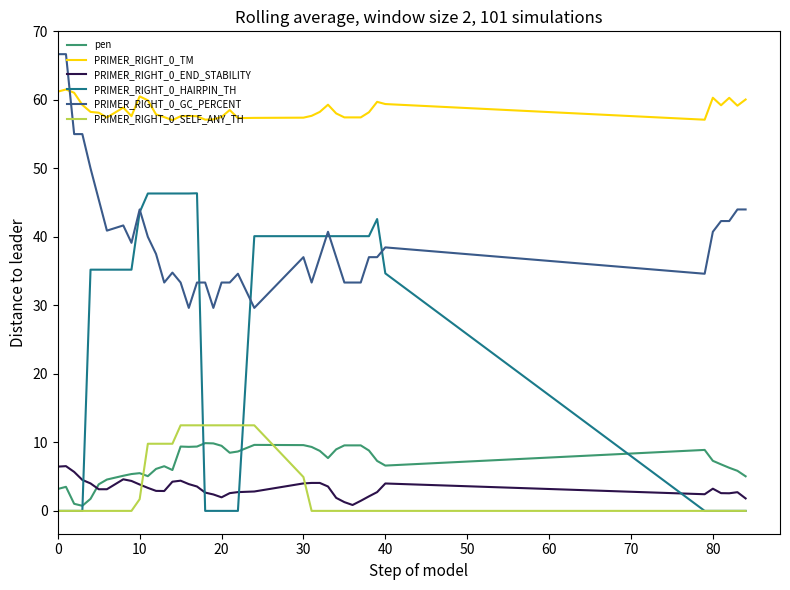

What is the highest value of the PRIMER_RIGHT_0_SELF_ANY_TH series?

12.5